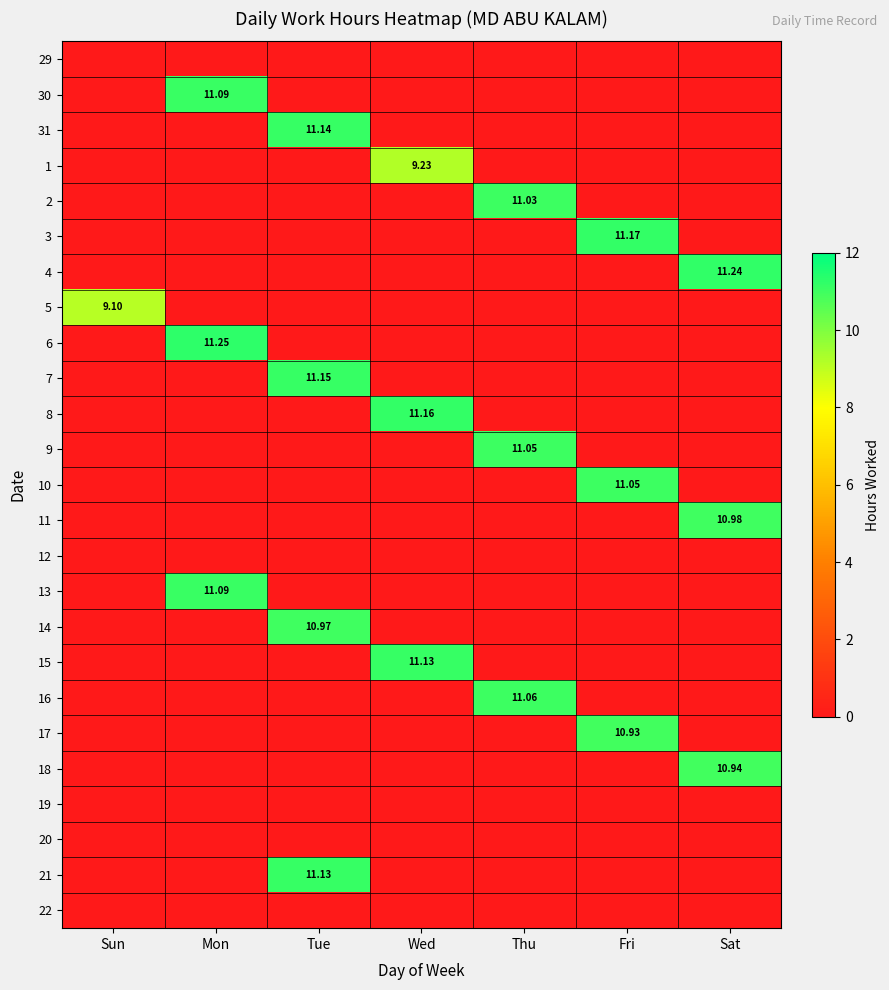

At which label does 31 reach its minimum?

Sun